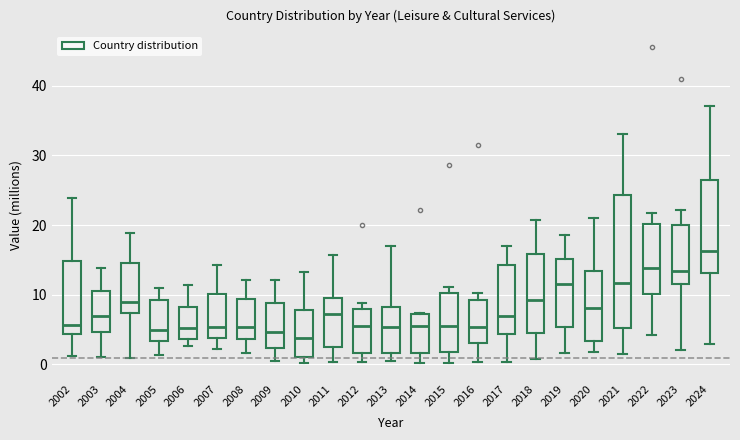

Where is the lower edge of the box at x = 2015 on the y-axis? The values are not printed on the chart, so give them approximately, as read against the axis.

2